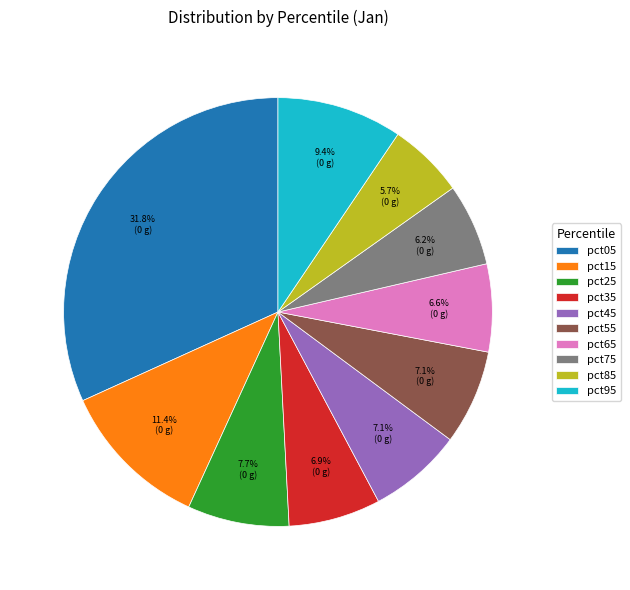

What is the largest slice in the pie chart?

pct05